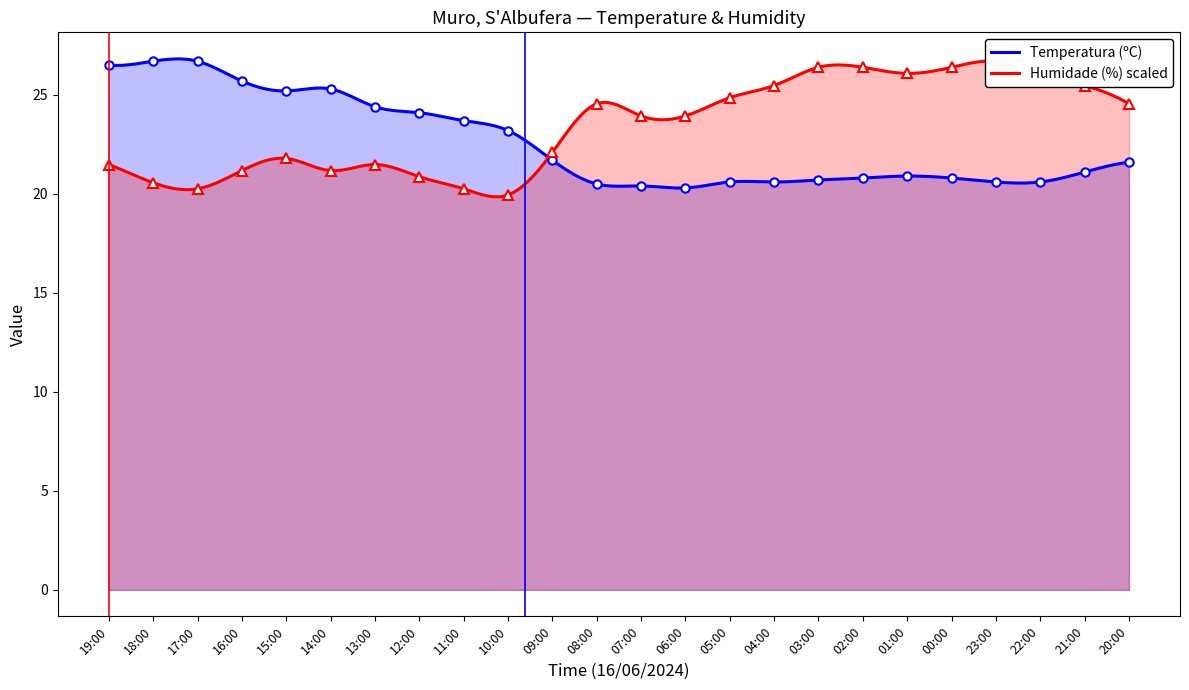

What position from the left is 05:00?

15